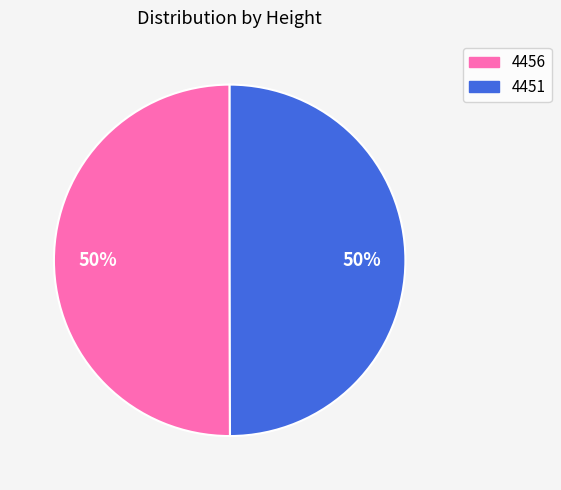

What is the ratio of the value at 4456 to the value at 4451?

1.0